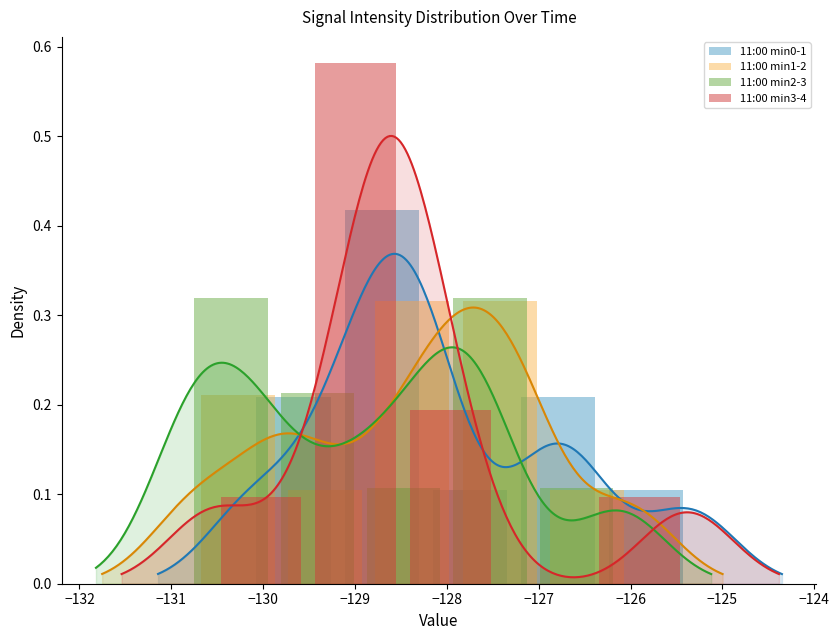

What is the lowest value of the 11:00 min2-3 series?

0.1